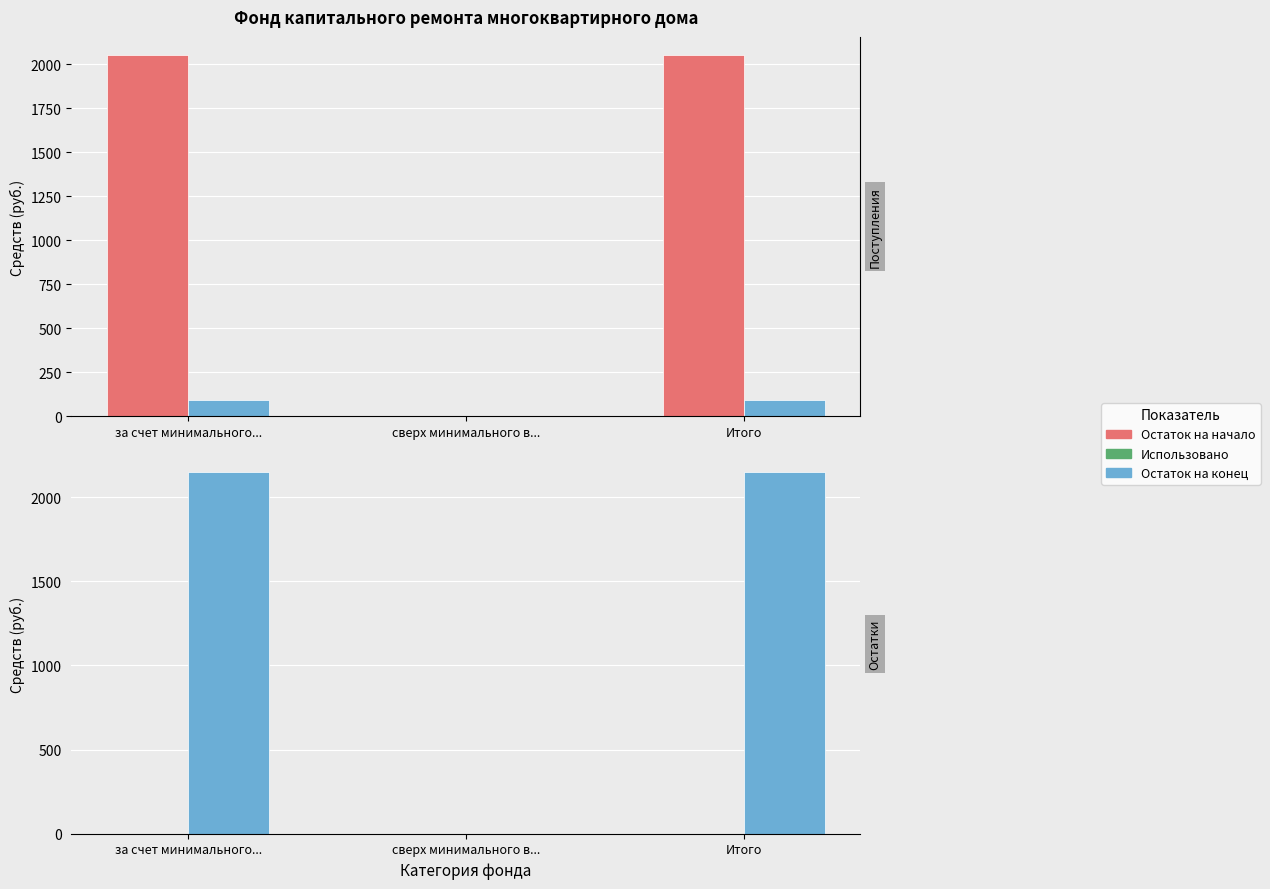

At which category is the sum across all series the highest?

за счет минимального...